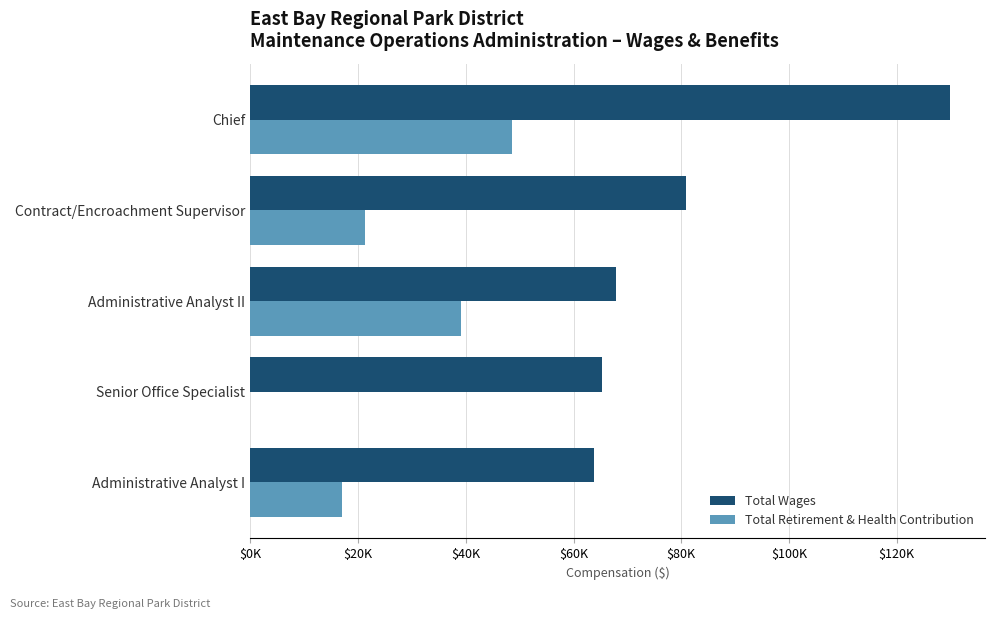

Which category has the highest value across all series?

Chief